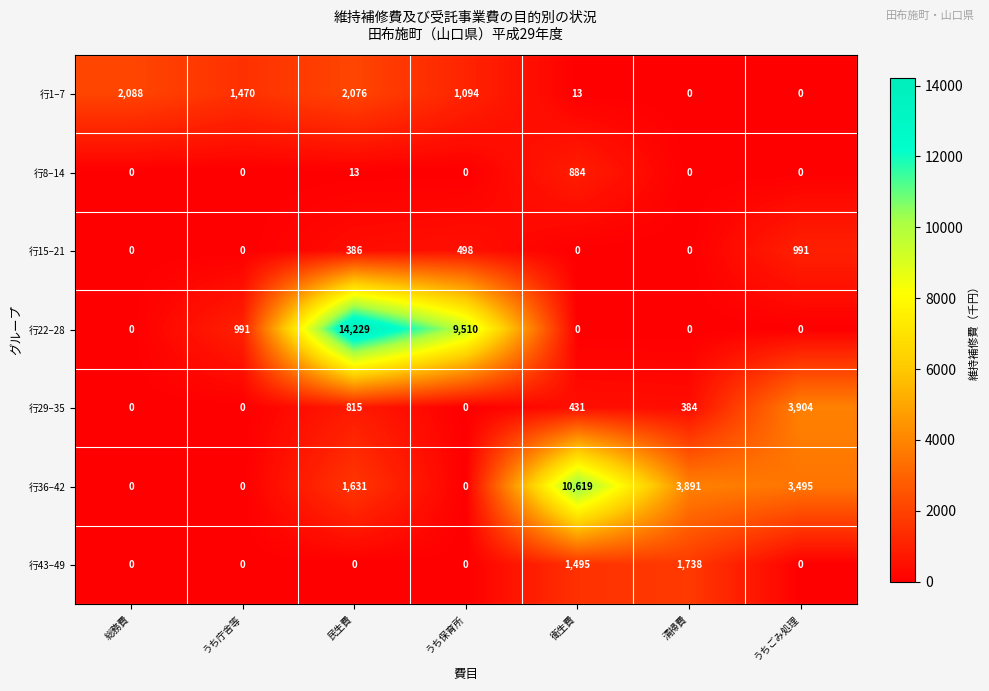

Where does the 行29–35 series first go above 384?

民生費